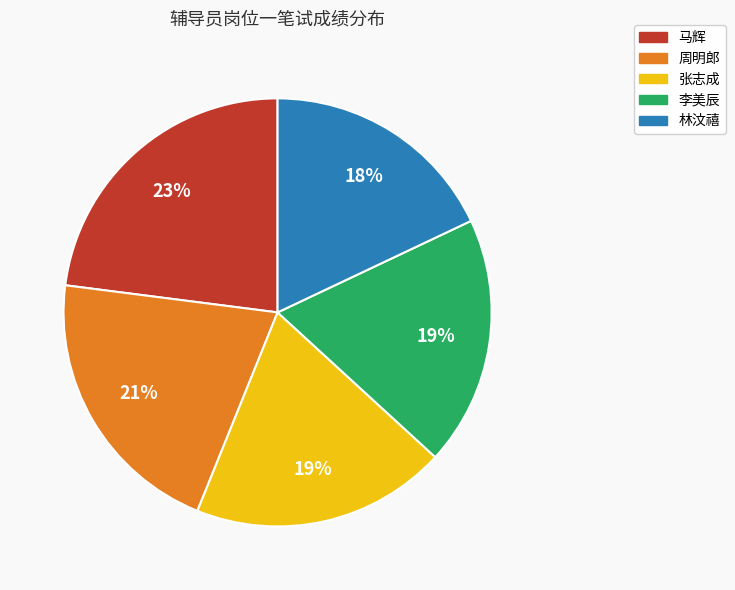

Is there any slice that represents more than half of the pie?

No